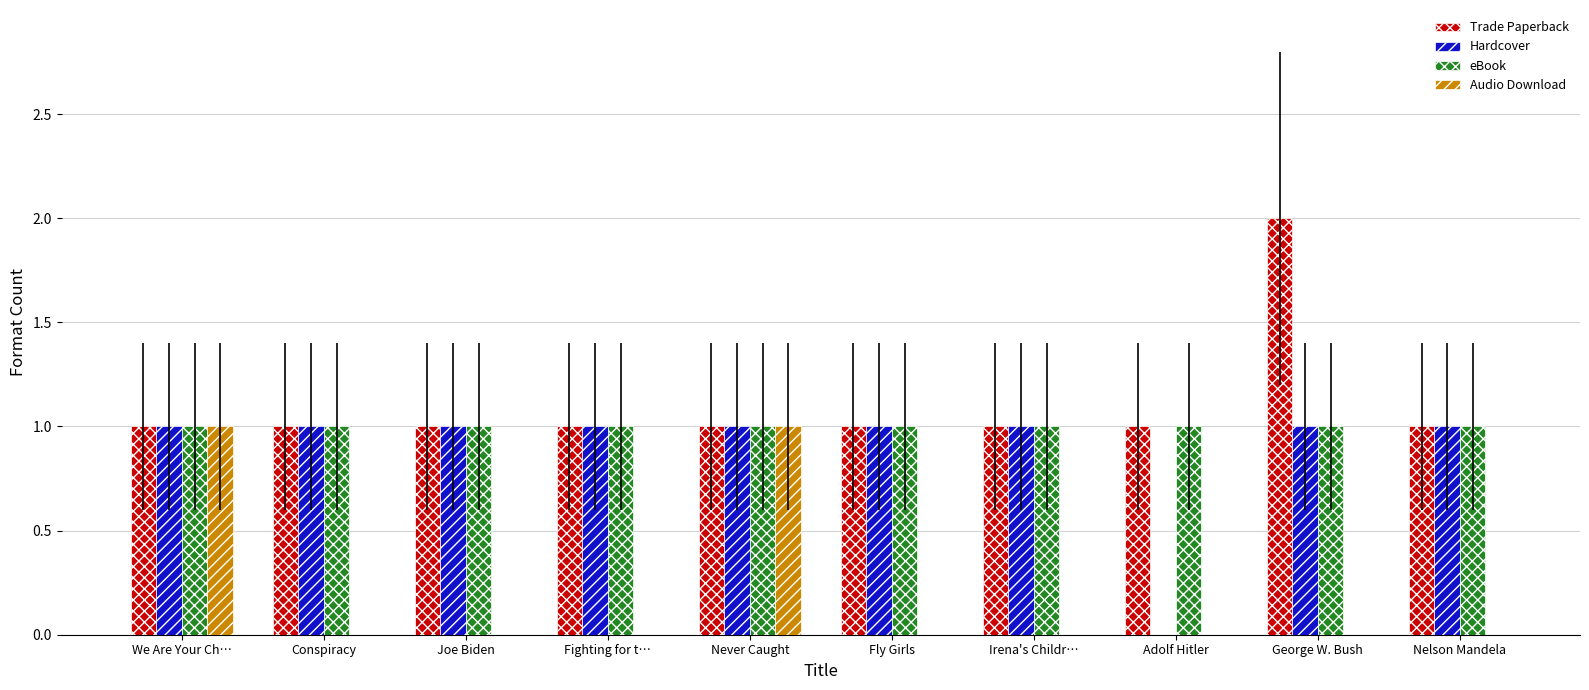

Is it true that Trade Paperback equals 1 at Conspiracy?

True